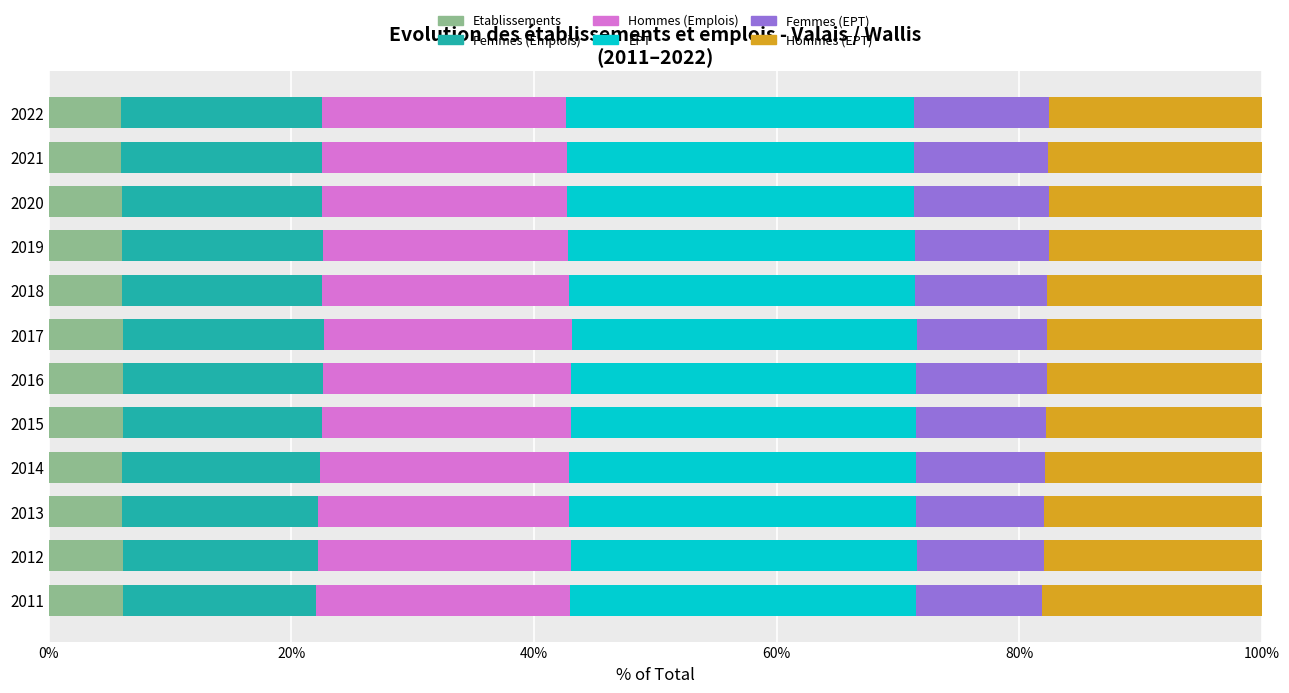

What is the maximum value for Etablissements?

6.1